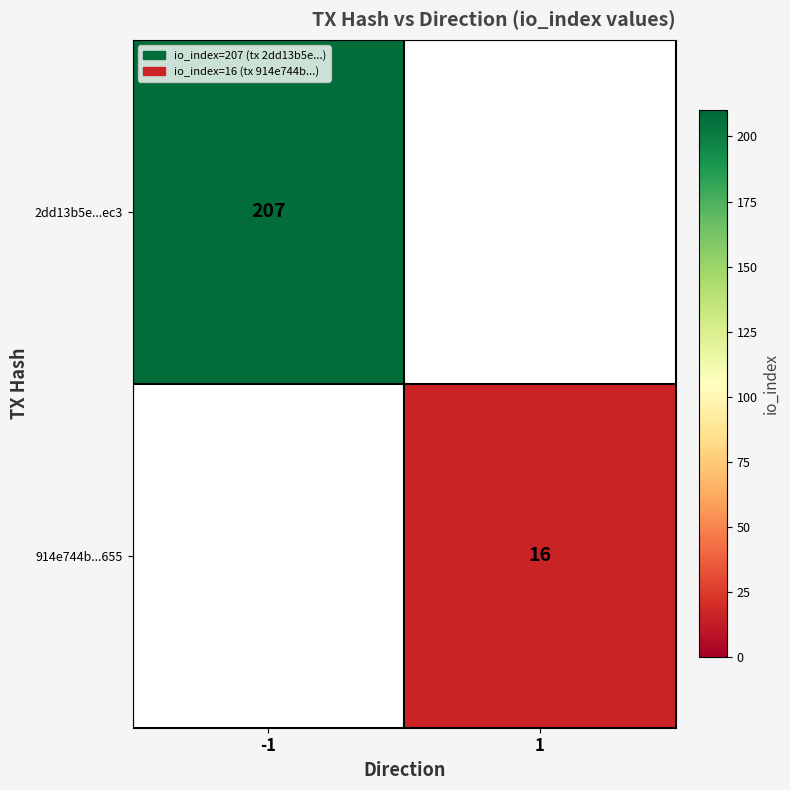

The value of 2dd13b5e...ec3 at -1 is 207. True or false?

True